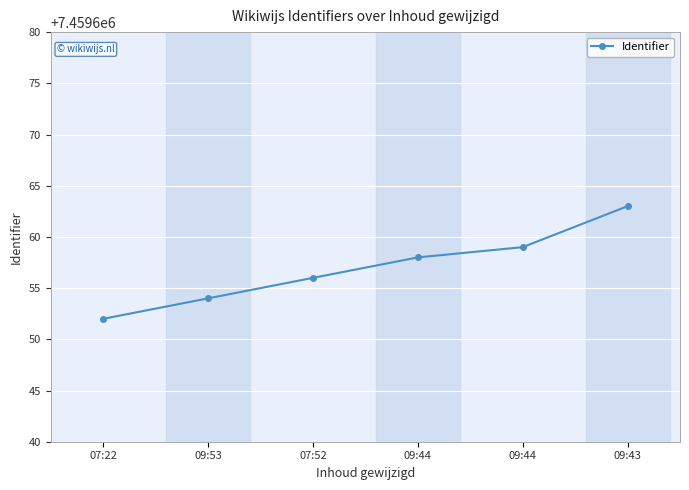

What is the approximate value at 07:52, to the nearest 10?

7459660